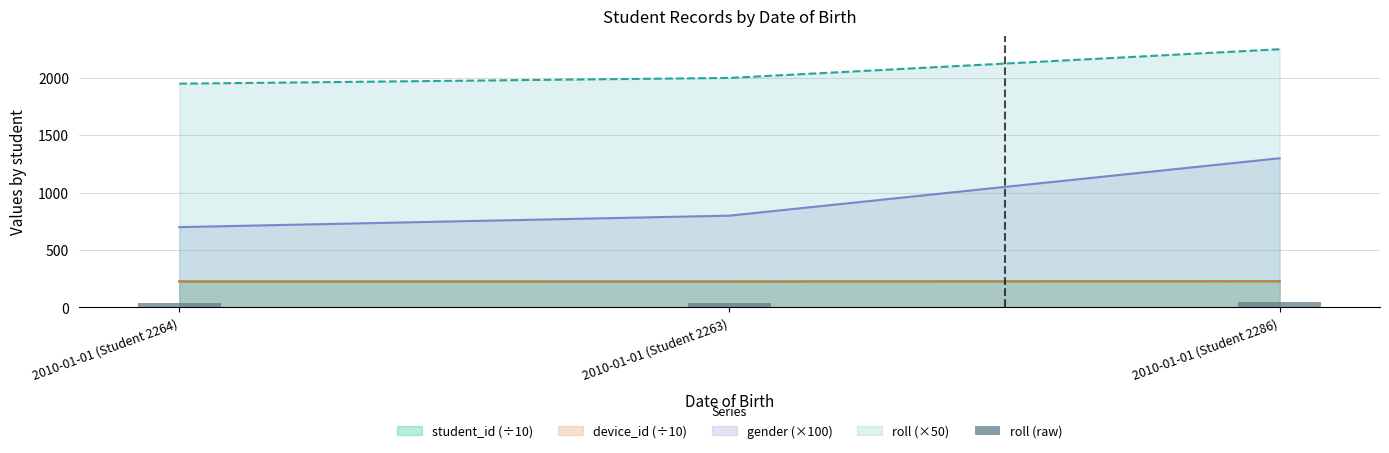

Read the value at 2010-01-01 (Student 2263).

40